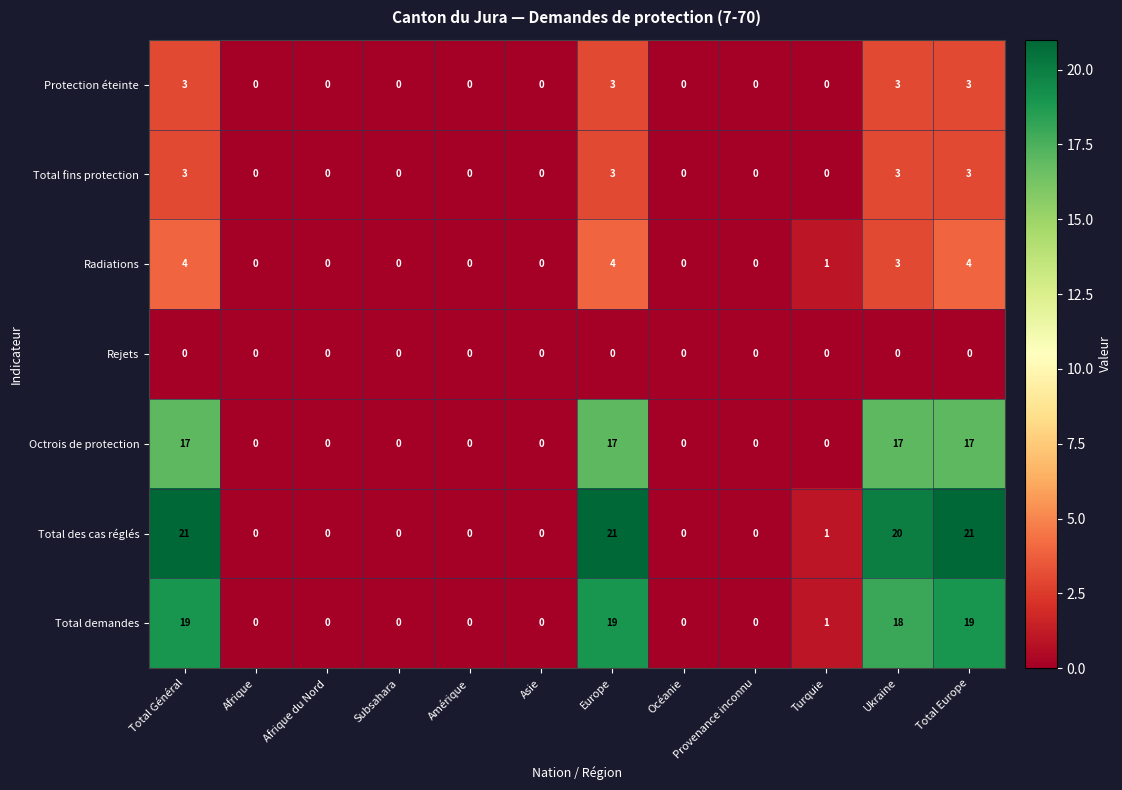

Which series has the largest total across all categories?

Total des cas réglés